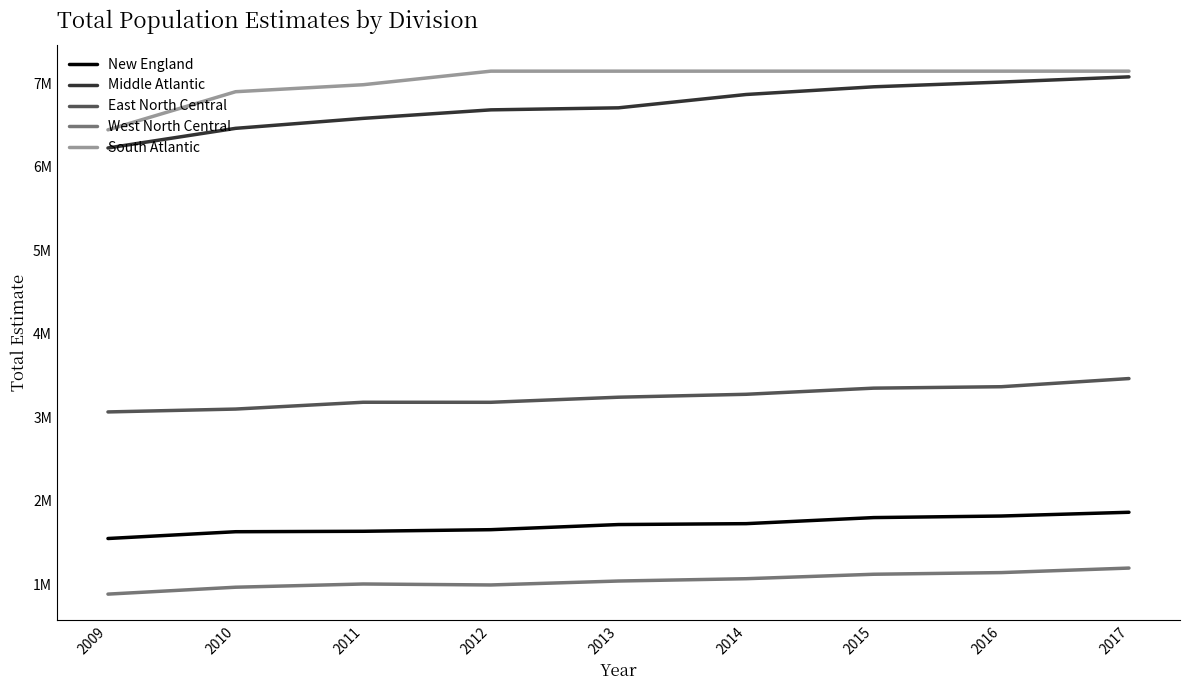

Reading left to right, transcribe all the data shown in this chart.

New England: 1548879	1630121	1635385	1654518	1715938	1726603	1799320	1818004	1863012
Middle Atlantic: 6223626	6458734	6578176	6680047	6704285	6863846	6956003	7012596	7075072
East North Central: 3064026	3098431	3179936	3179409	3240252	3275289	3348783	3365888	3463540
West North Central: 883225	965769	1004445	992850	1039953	1067573	1121010	1140920	1195003
South Atlantic: 6440931	6897131	6980950	7143256	7143256	7143256	7143256	7143256	7143256